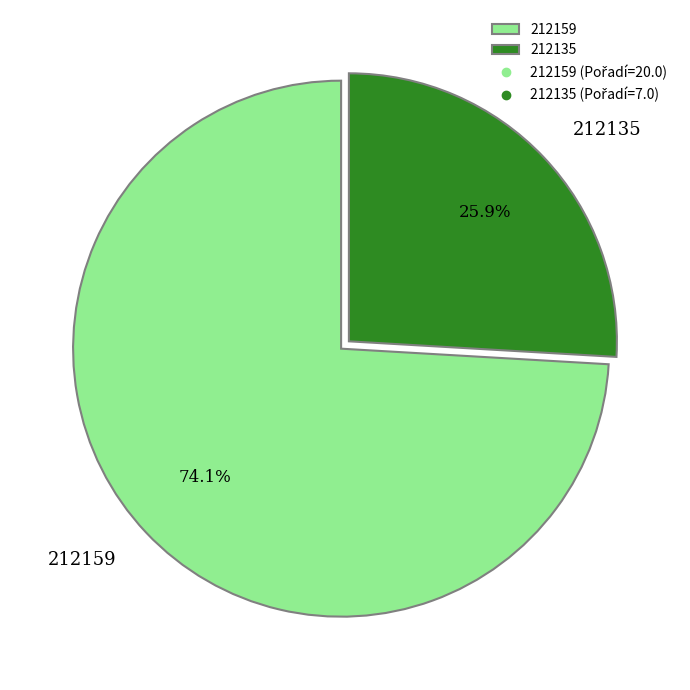

To the nearest percent, what is the average slice percentage?

50%